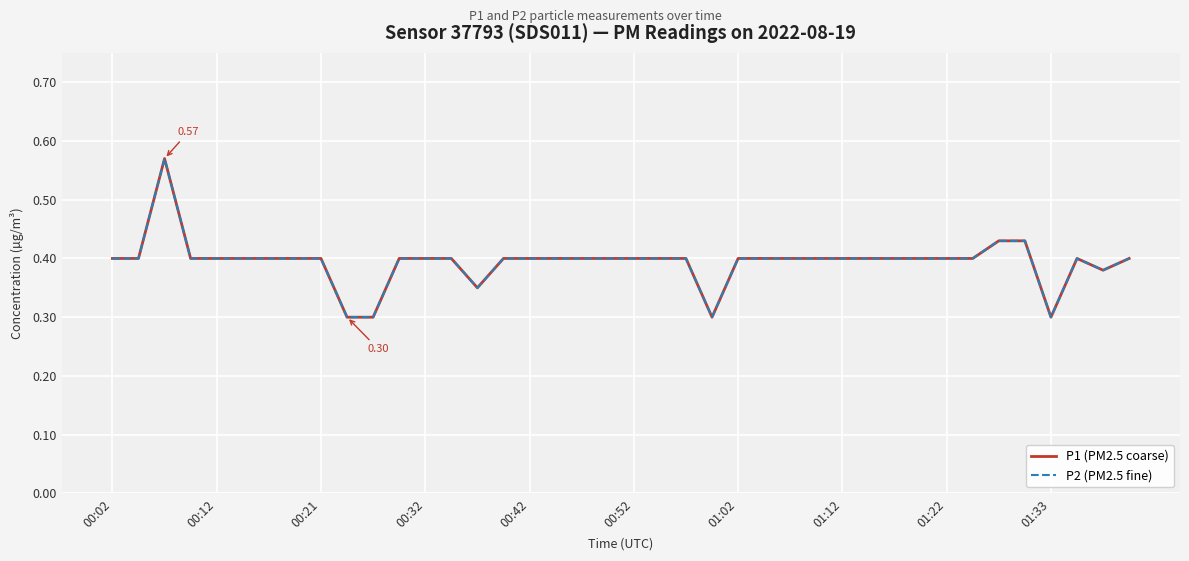

Which label corresponds to the smallest value in the chart?

01:33